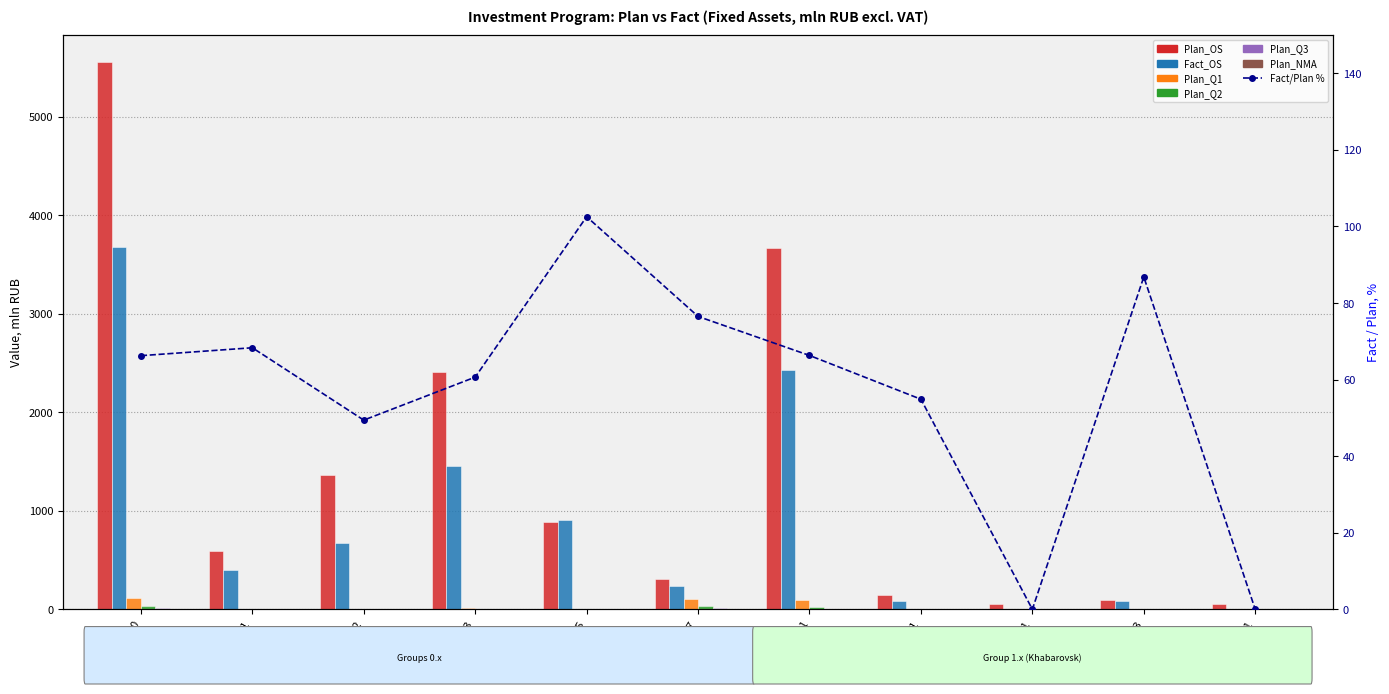

List the labels in order of Plan_NMA value, smallest first.

0.1, 0.2, 0.3, 0.5, 1.1, 1.1.1, 1.1.3, 1.1.1.1, 0, 0.7, 1